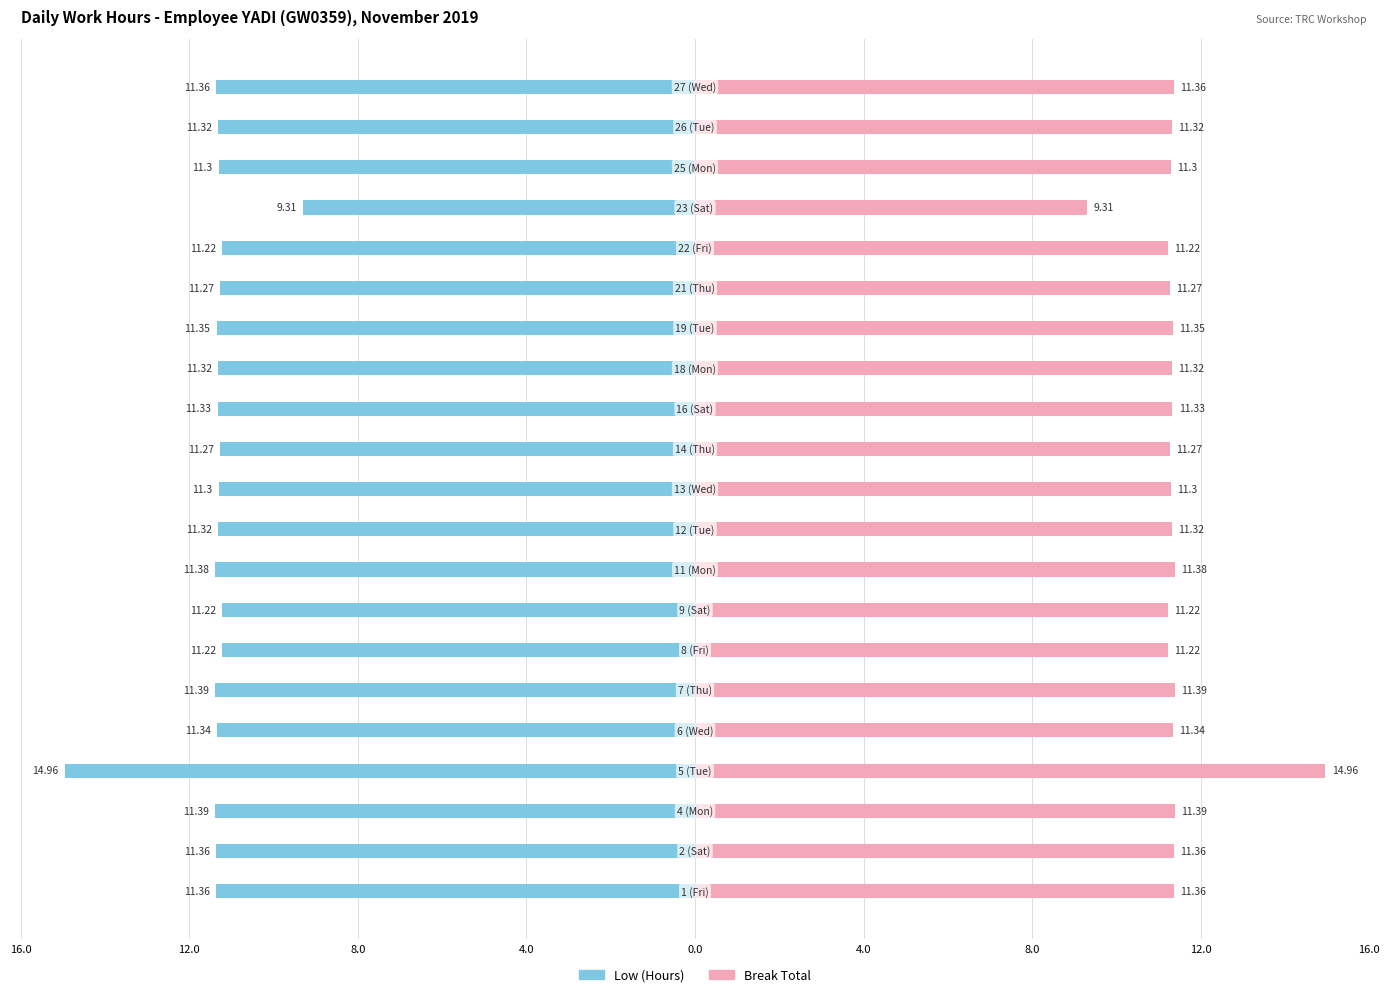

Between 4.0 and 17, which is larger?

17